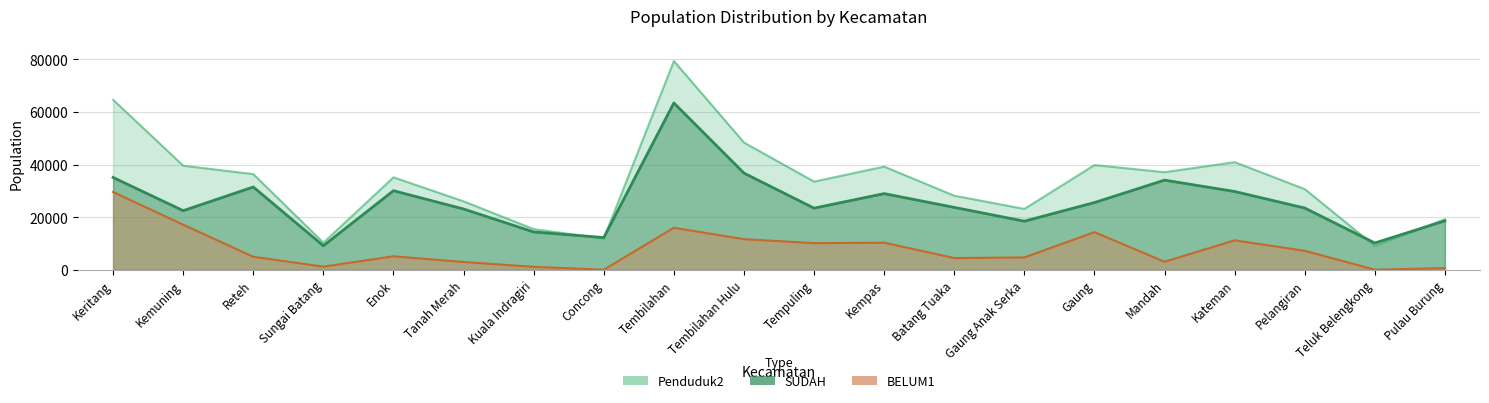

Is the value of Penduduk2 at Mandah greater than the value of BELUM1 at Sungai Batang?

Yes